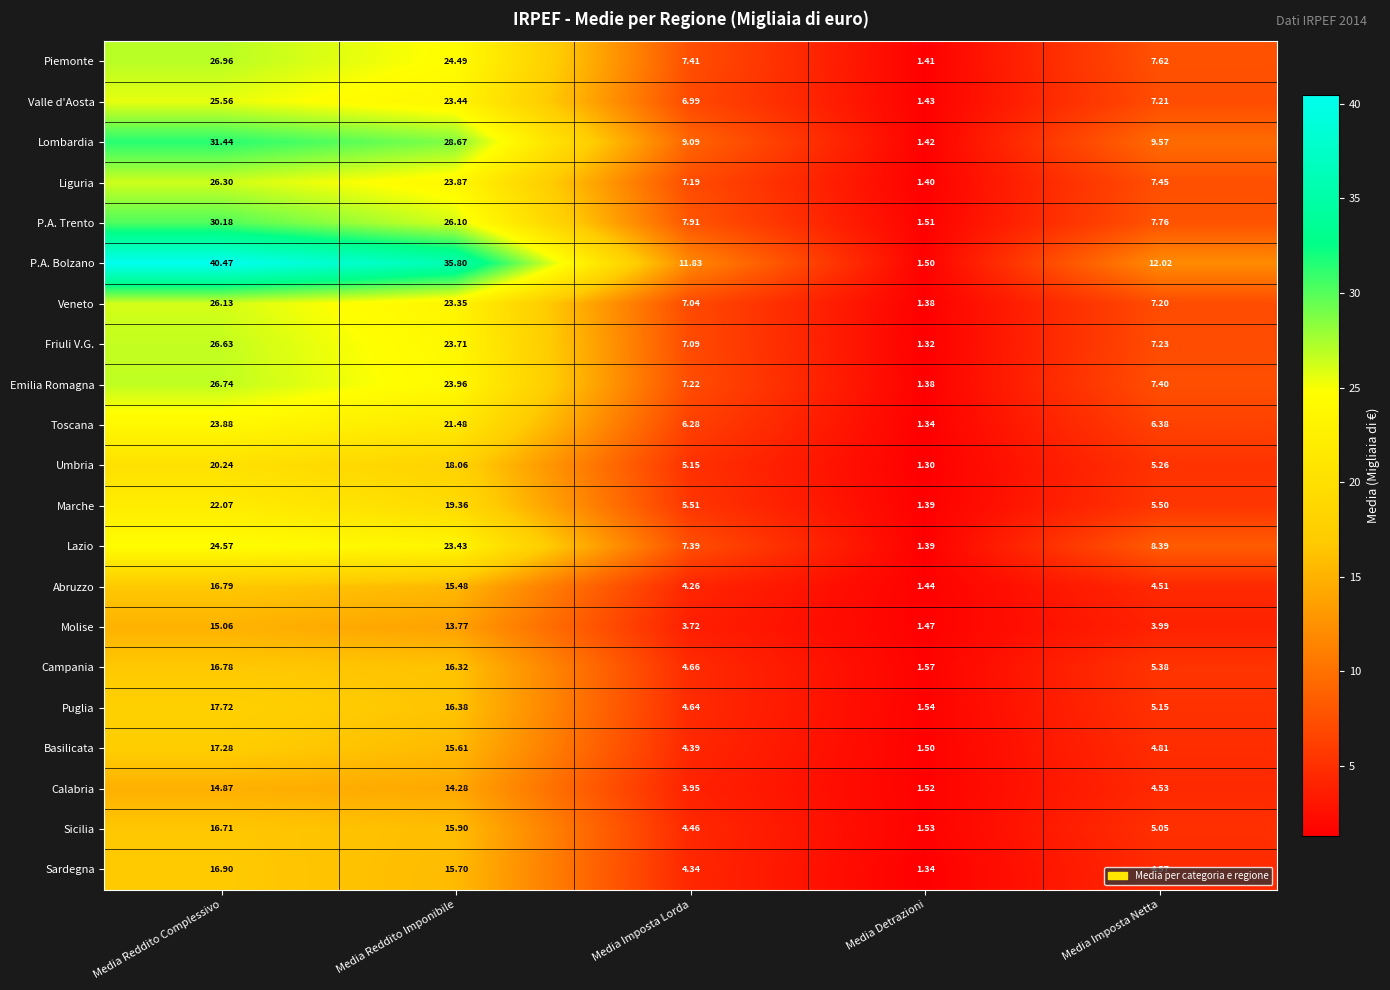

Between Media Reddito Complessivo and Media Imposta Lorda, which series saw the biggest shift?

P.A. Bolzano